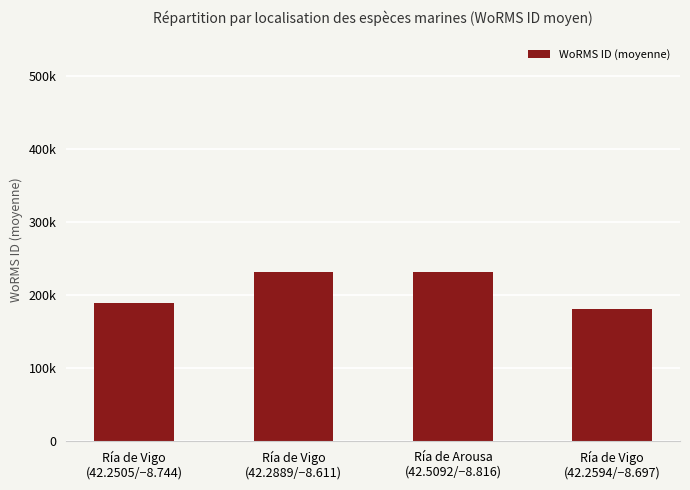

What is the sum of the values at Ría de Vigo
(42.2505/−8.744) and Ría de Vigo
(42.2594/−8.697)?

369824